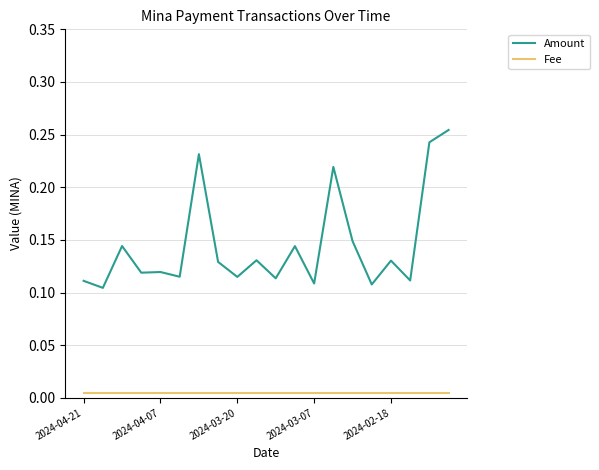

True or false: Amount and Fee cross at least once.

False